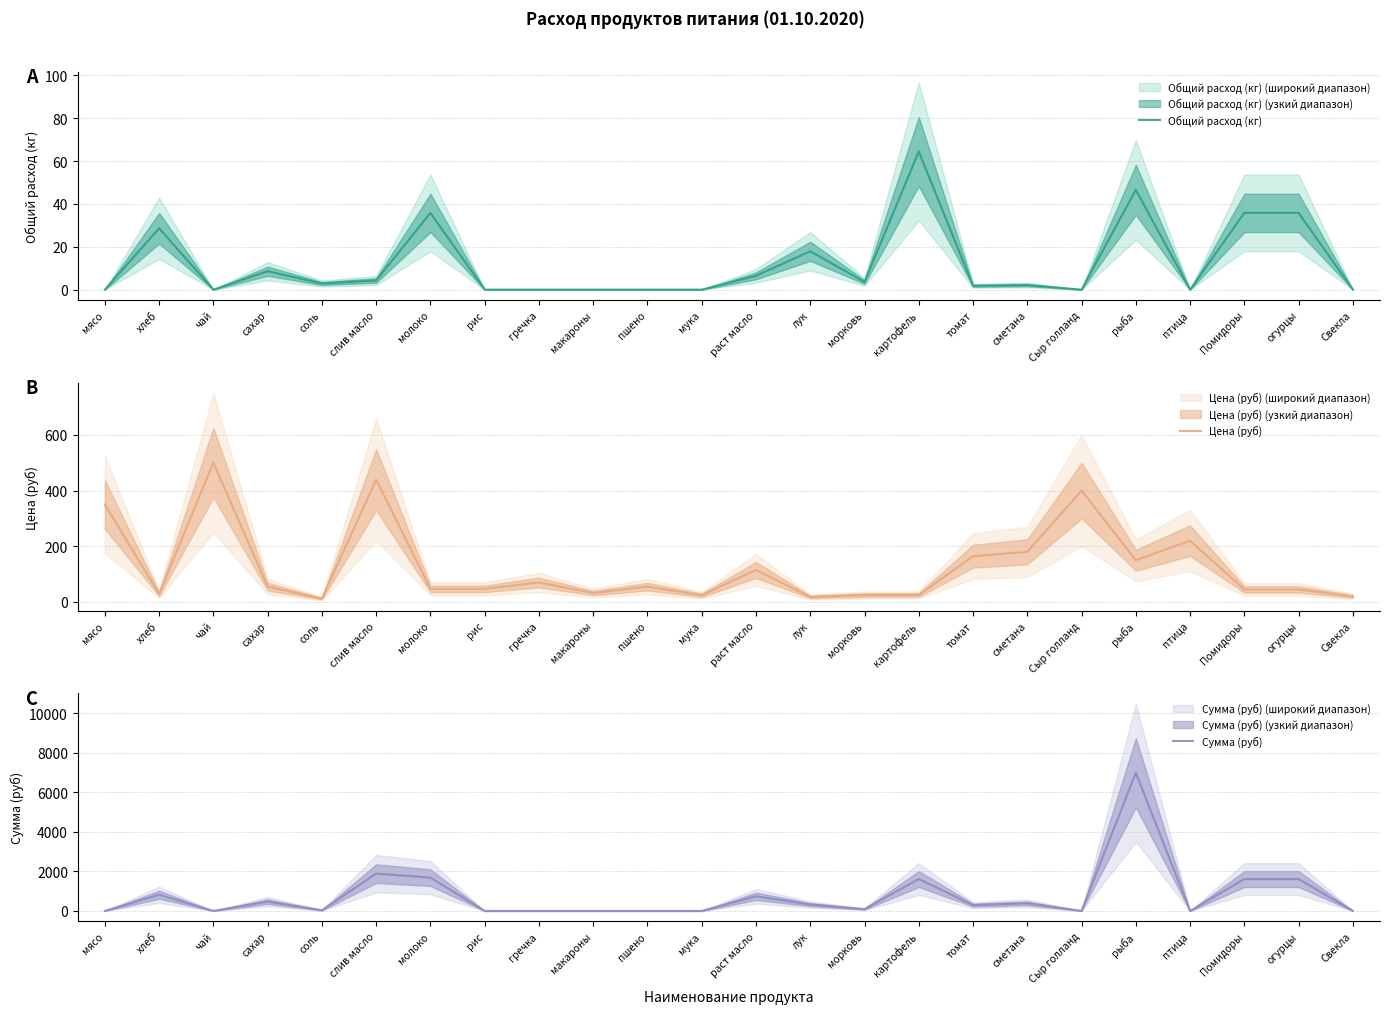

True or false: Цена (руб) and Общий расход (кг) intersect in this chart.

True